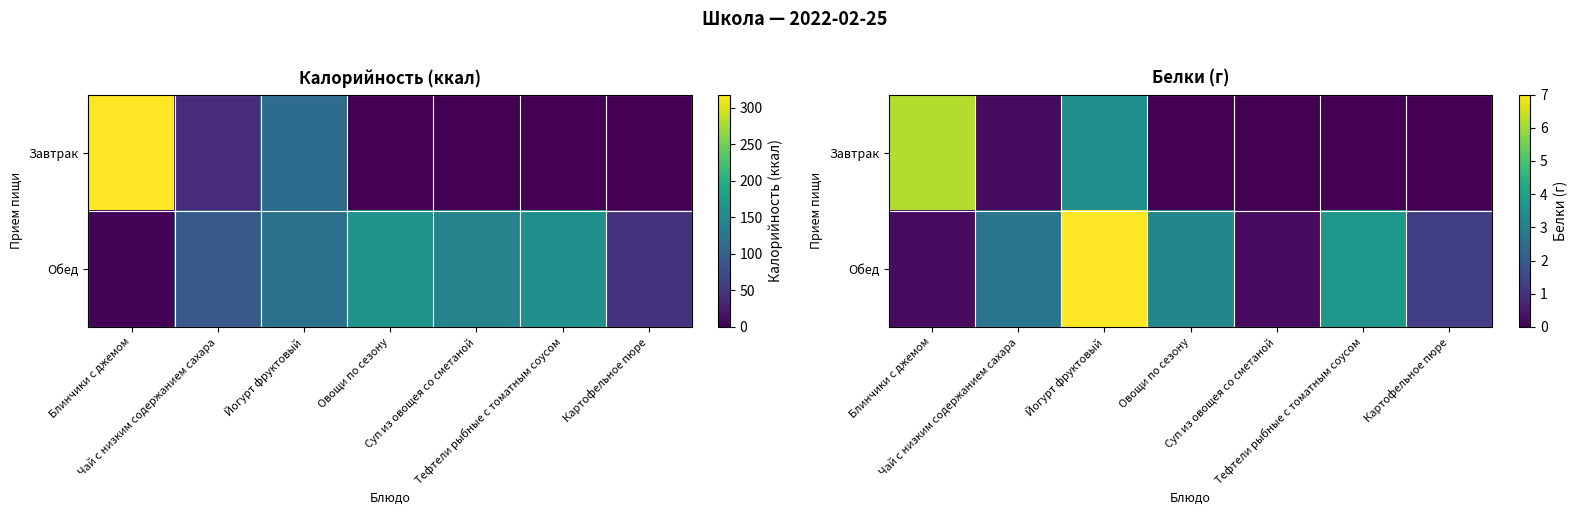

At Блинчики с джемом, list the series in order from largest to smallest.

Завтрак, Обед